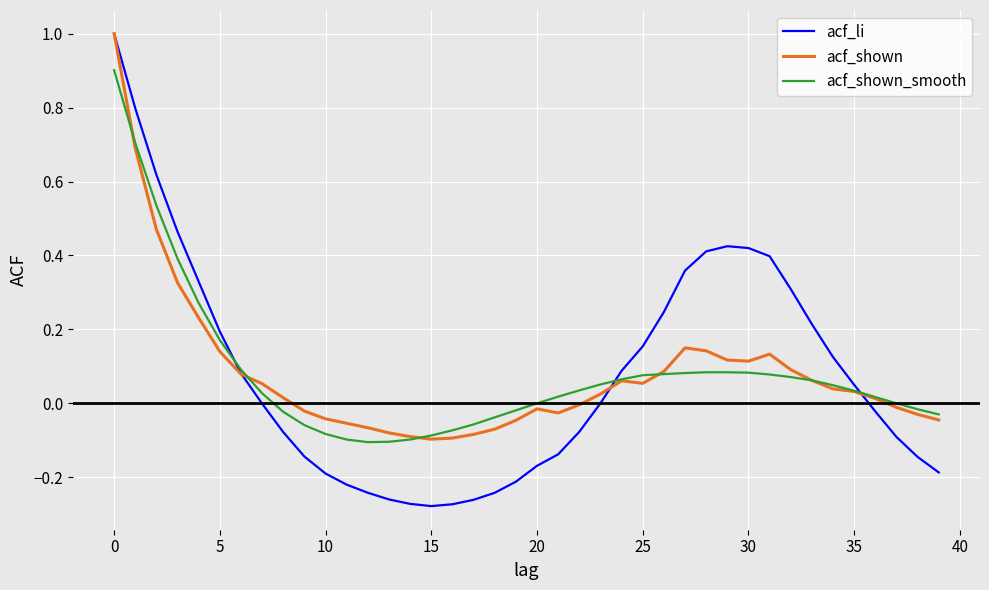

What is the difference between the maximum and minimum values in the acf_li series?

1.3